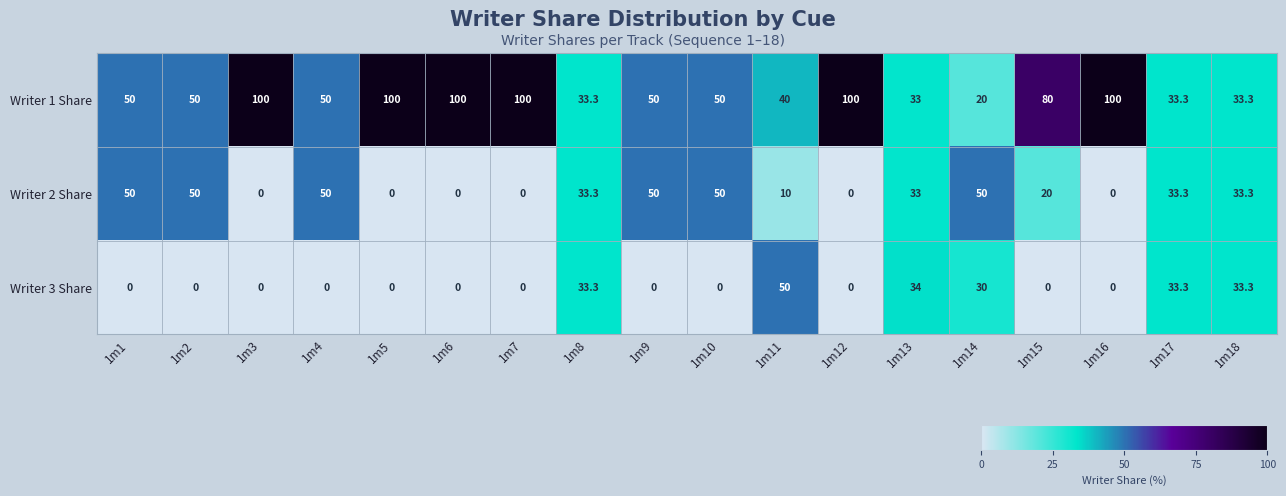

What is the greatest value displayed?

100.0